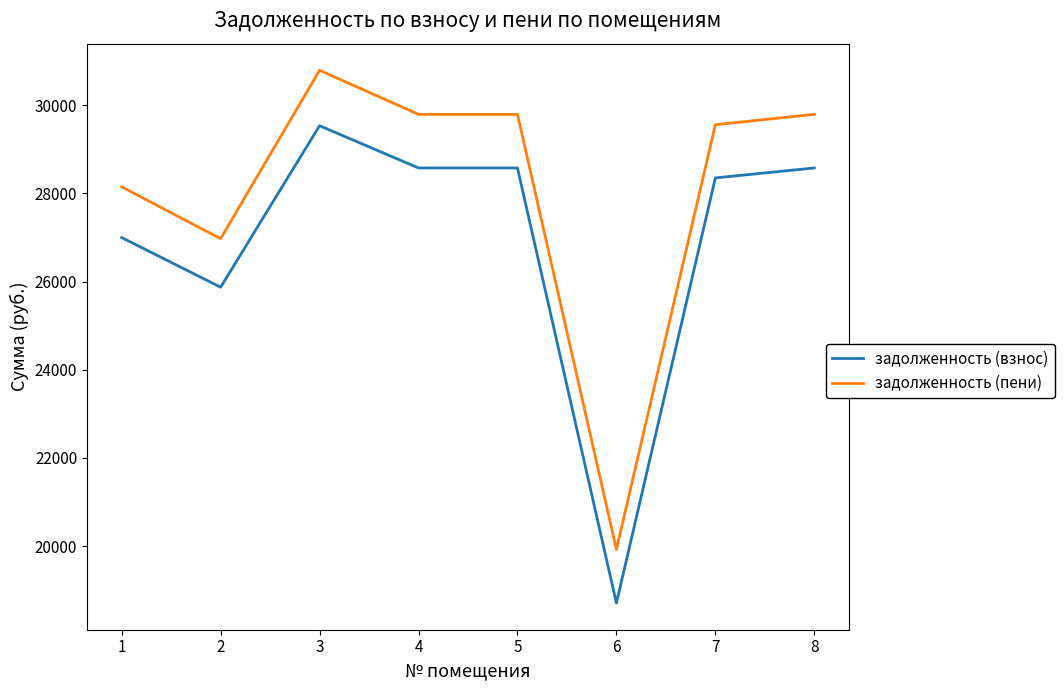

At 4, list the series in order from largest to smallest.

задолженность (пени), задолженность (взнос)